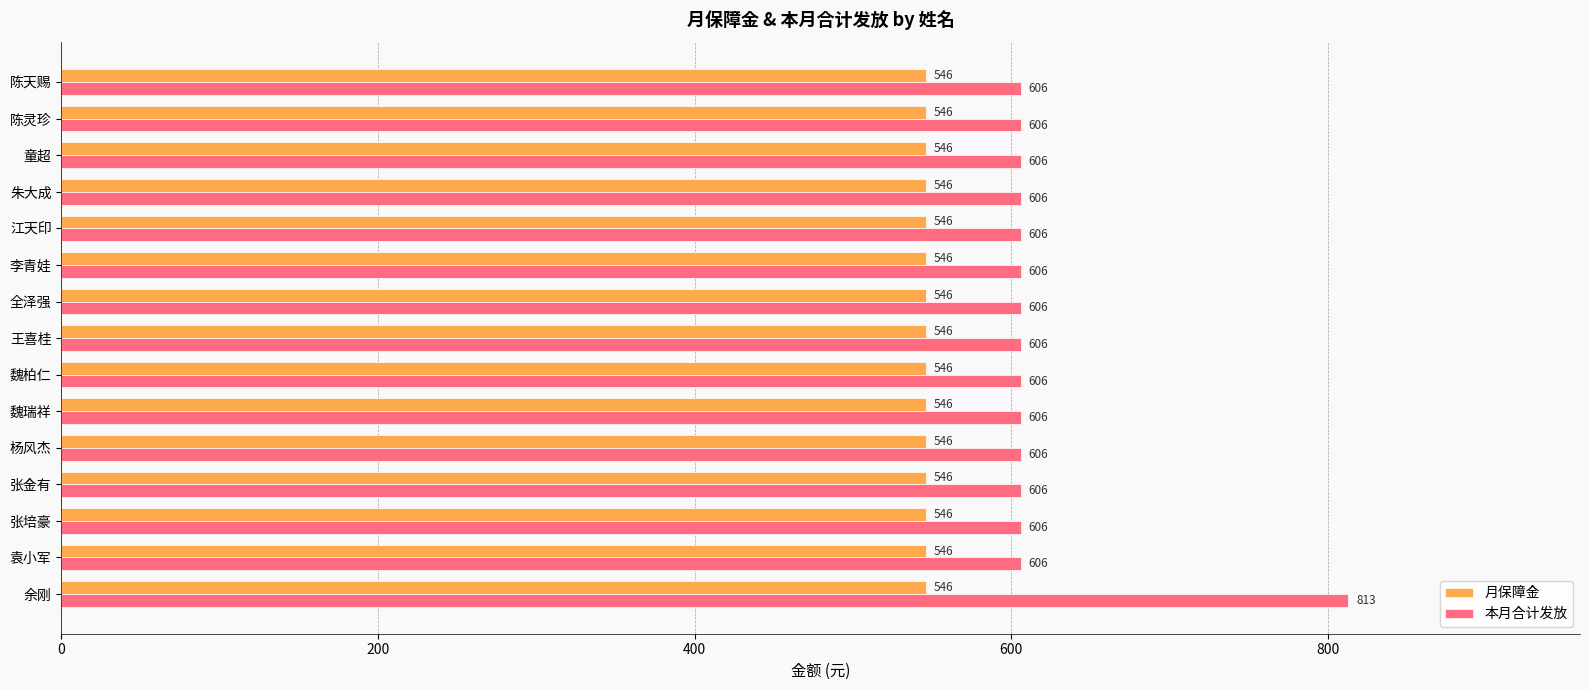

What are all the series names shown in the legend?

月保障金, 本月合计发放